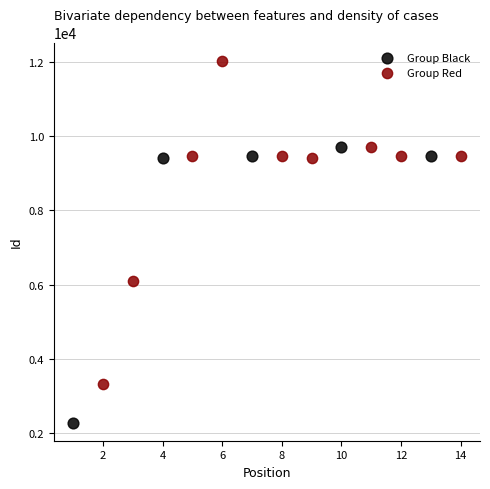

Which series has the widest spread of Y values?

Group Red